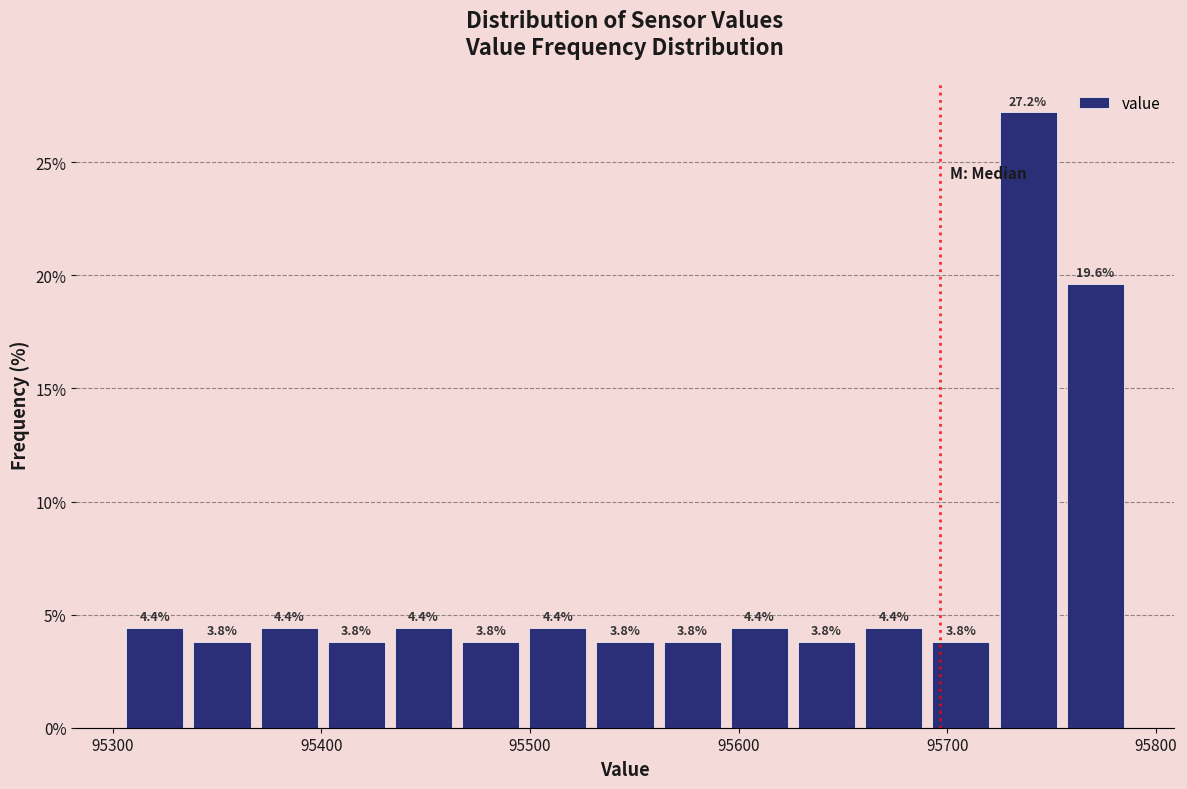

Around what value on the x-axis is the tallest bar? Give the approximate position of its centre, as read against the axis.

95740